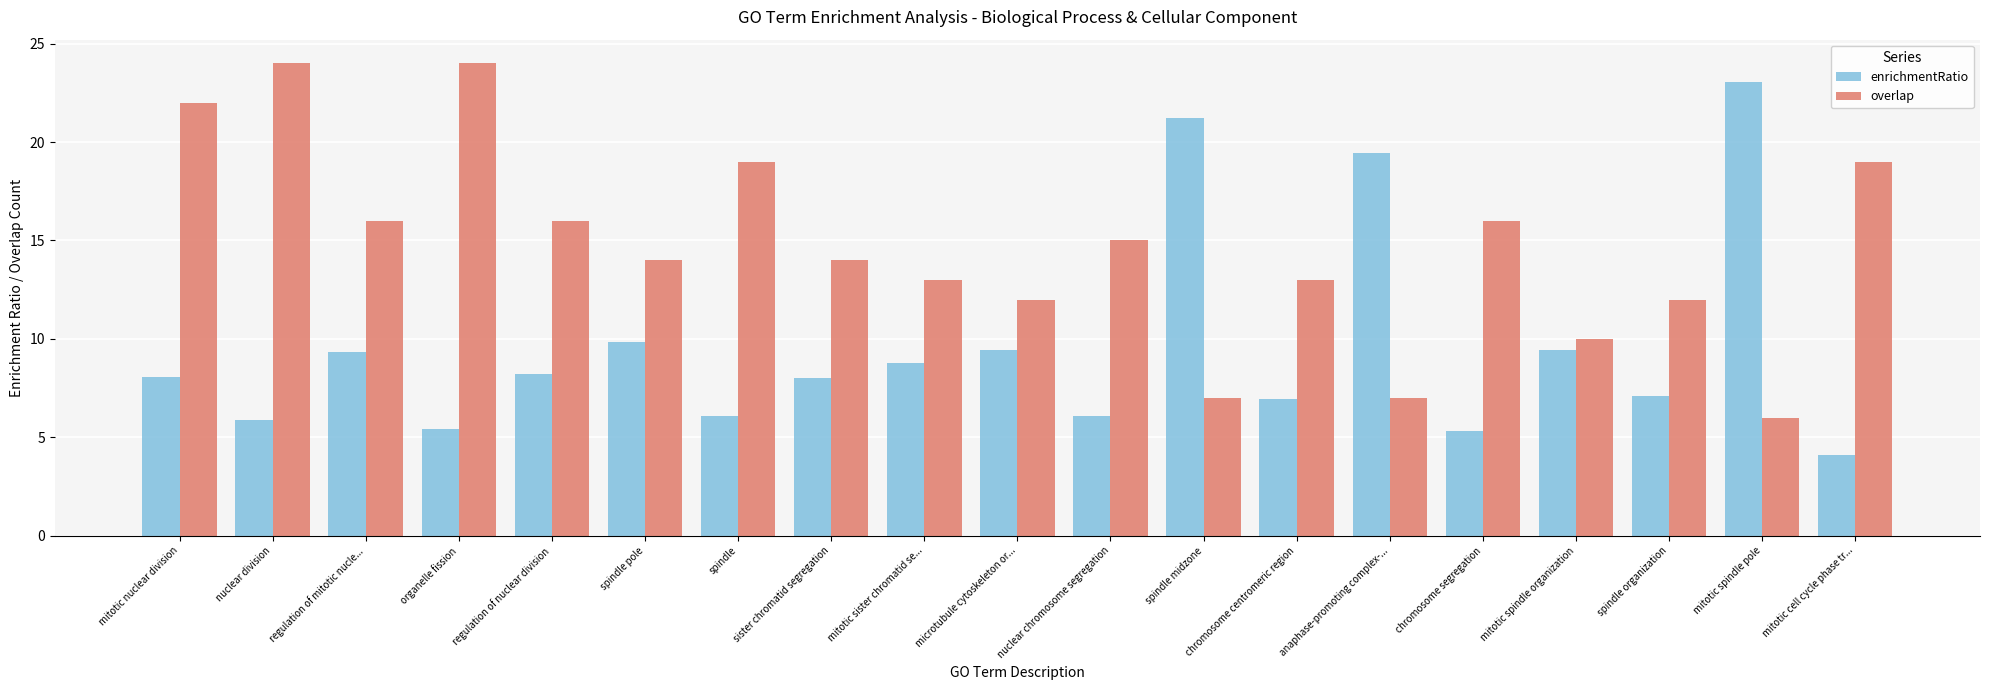

Read the enrichmentRatio value at organelle fission.

5.4